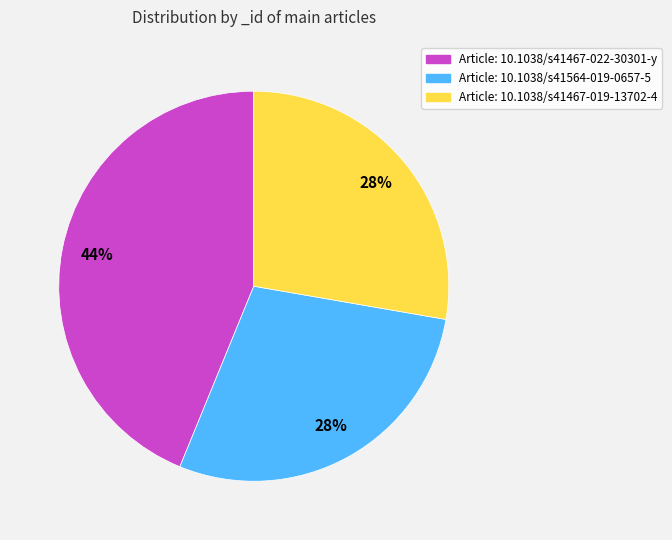

To the nearest percent, what is the average slice percentage?

33%